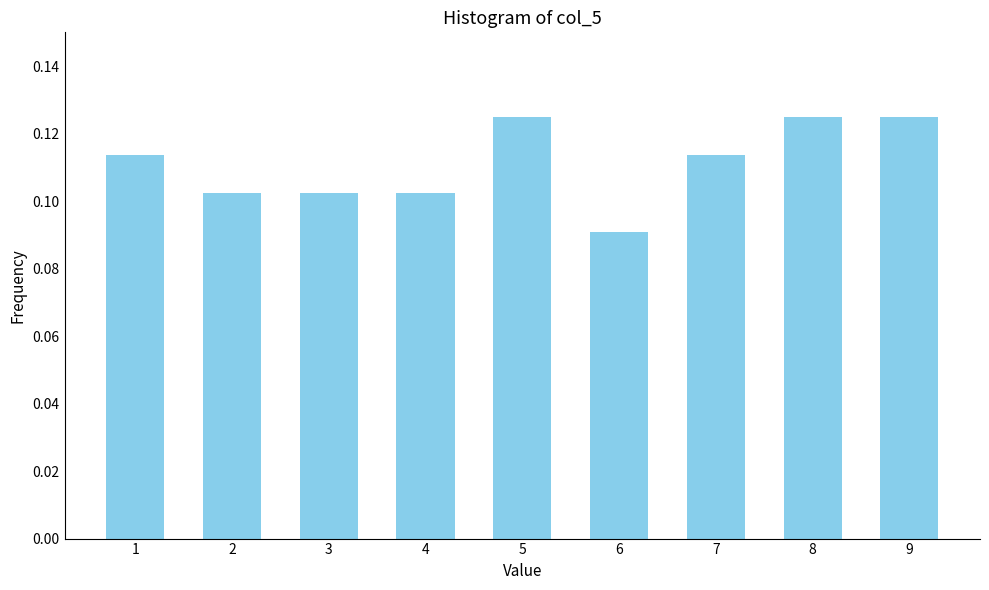

Between 4 and 5, which is larger?

5